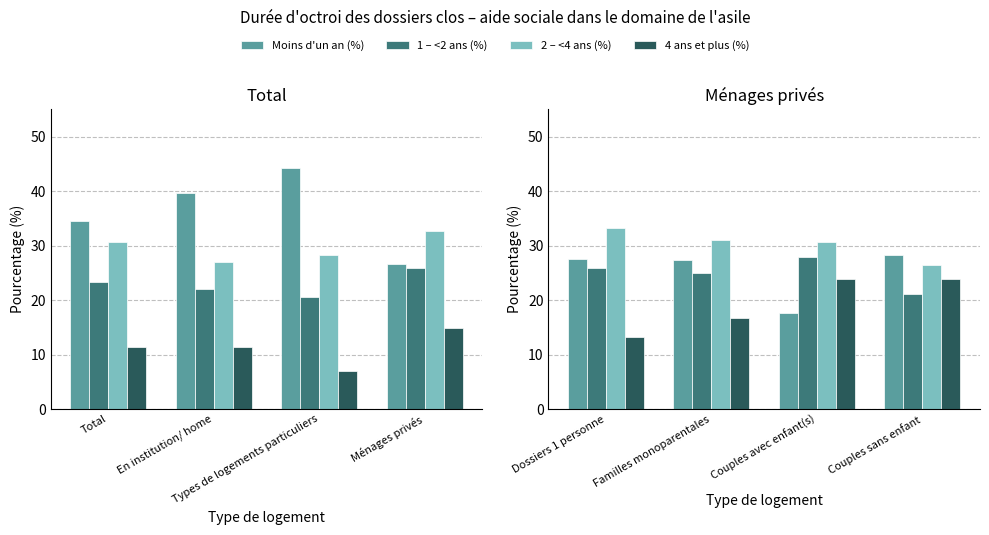

What is the value of the Moins d'un an (%) bar at the 1st from the left?

27.5